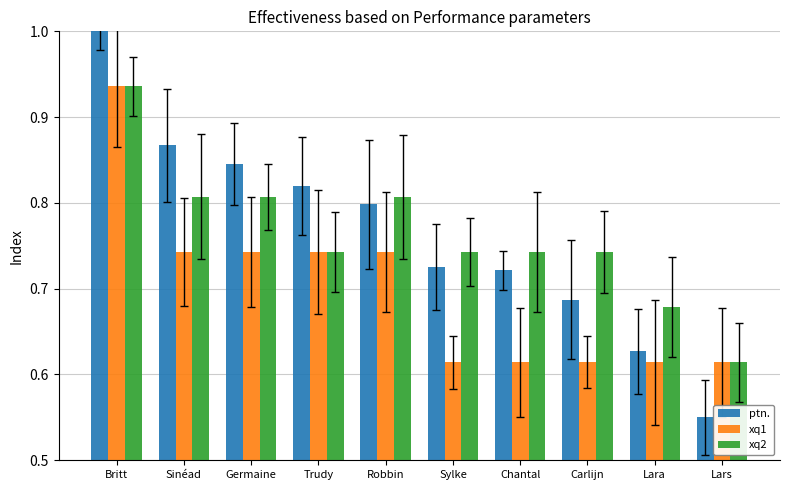

At how many categories does at least one series exceed 0?

10